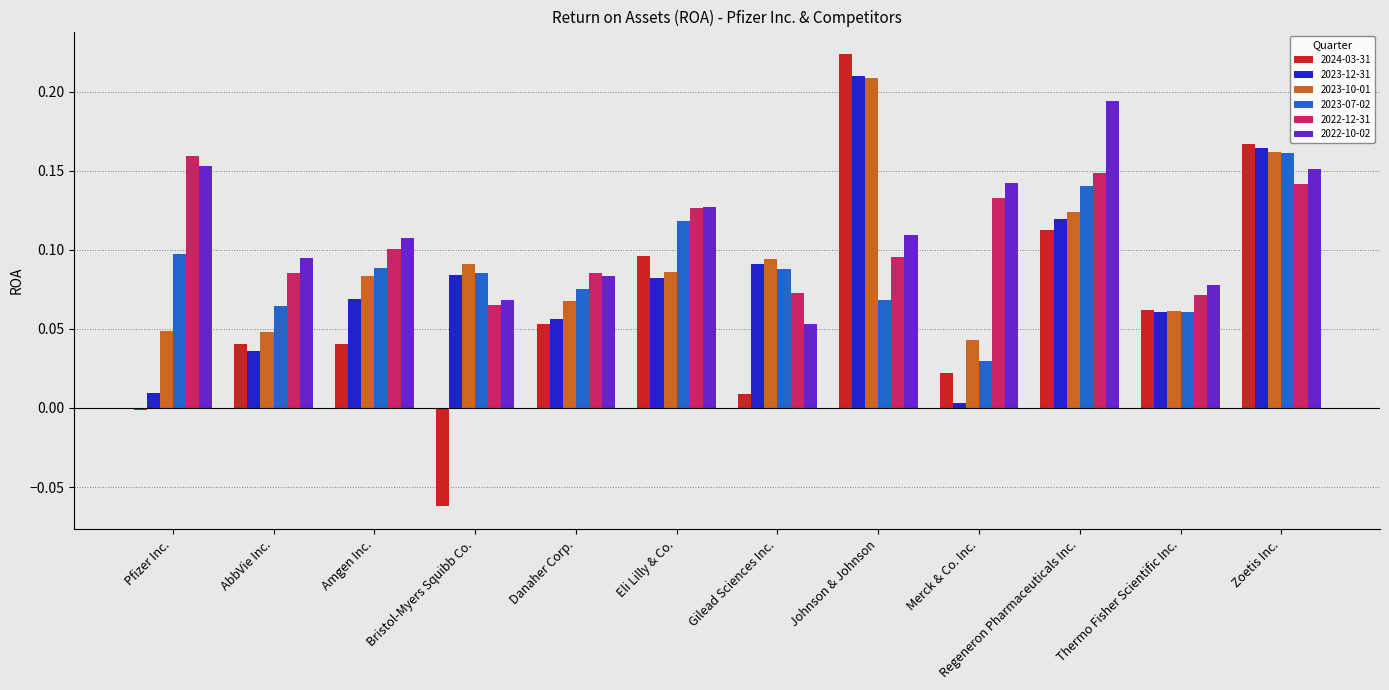

At which category is the sum across all series the highest?

Zoetis Inc.